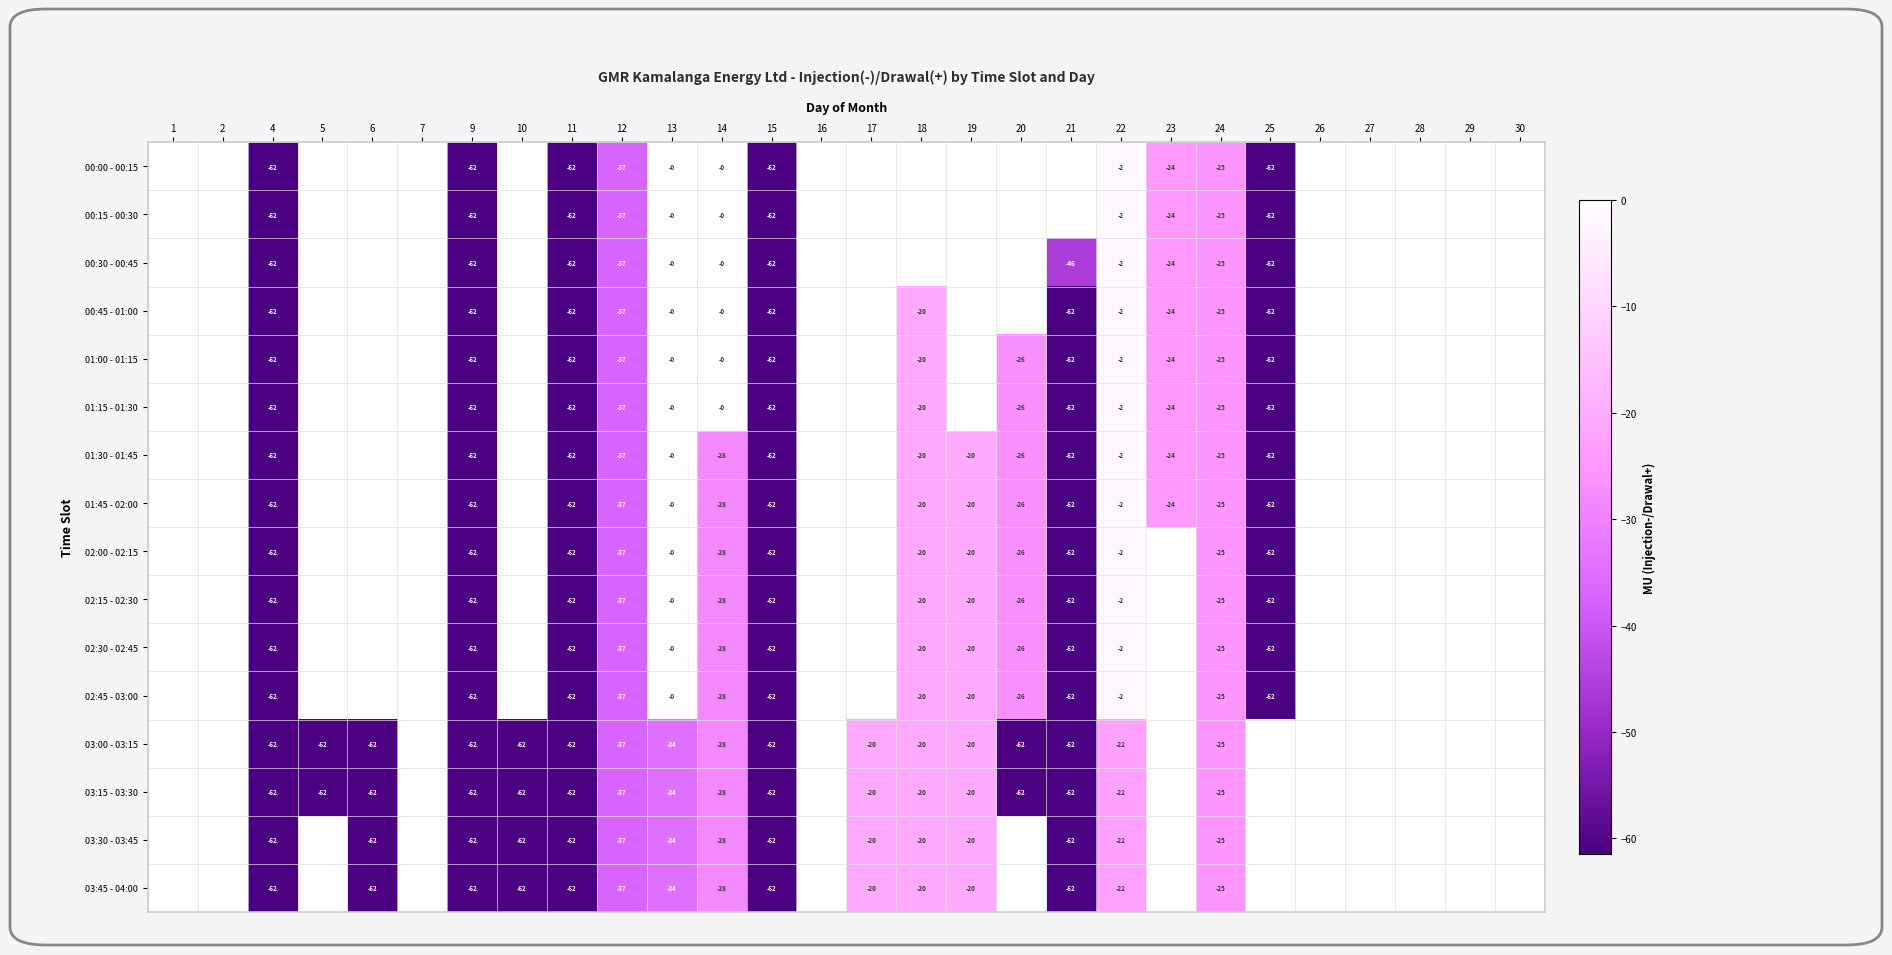

Is the value of 01:15 - 01:30 at 13 greater than the value of 00:15 - 00:30 at 12?

Yes